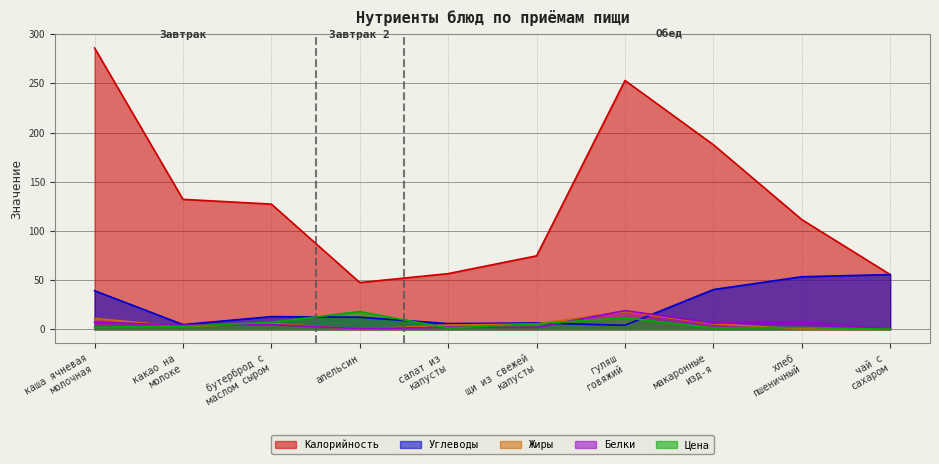

Count the number of categories in the chart.

10